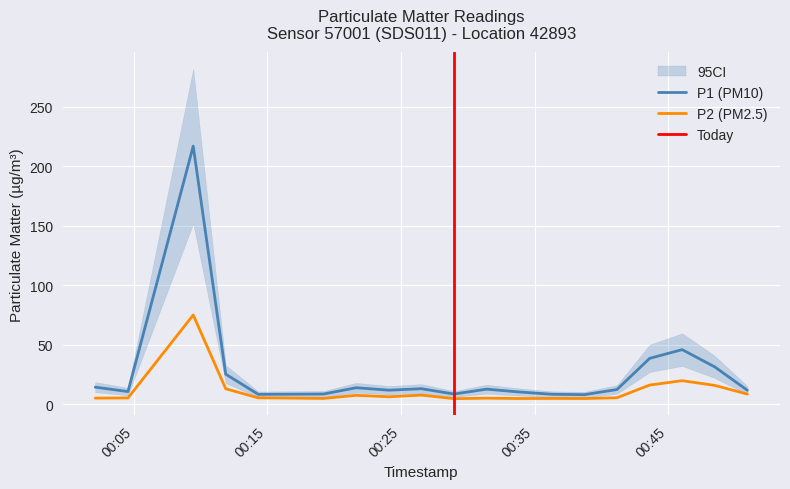

What is the label of the 8th point from the left?

2023-12-28T00:21:39